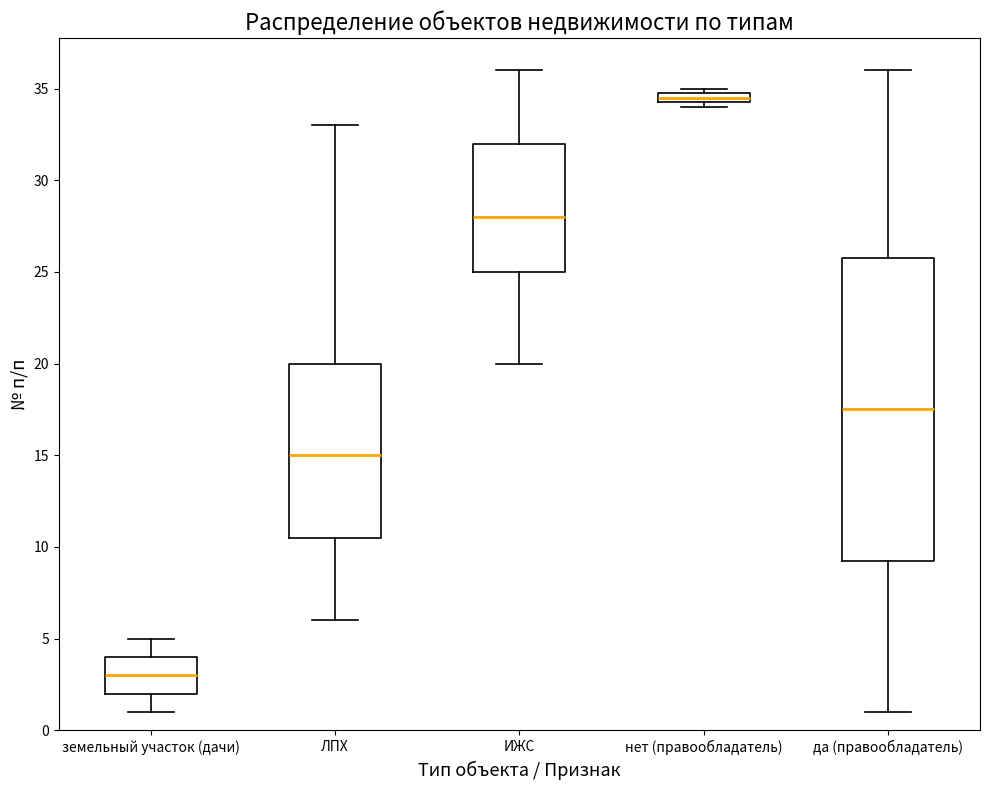

Which box has the highest median line?

нет (правообладатель)